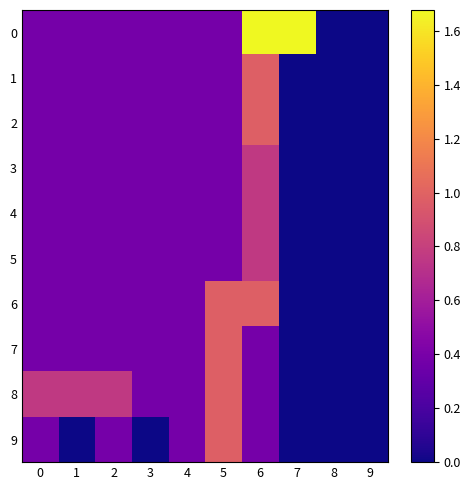

Which label corresponds to the smallest value in the chart?

8